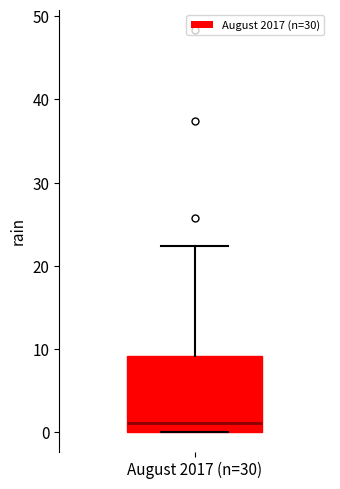

Read this box plot against the y-axis: the position of the median line, the range covered by the box, and the ends of both whiskers. The values are not printed on the chart, so give them approximately, as read against the axis.

median 1, box 0 to 9, whiskers 0 to 22